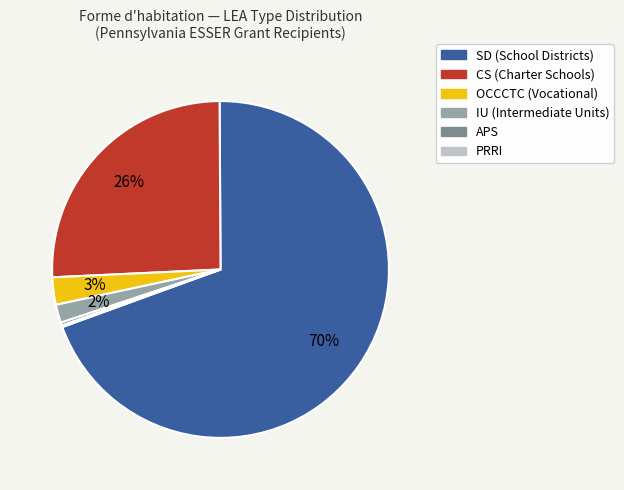

Which has a higher value, APS or IU?

IU